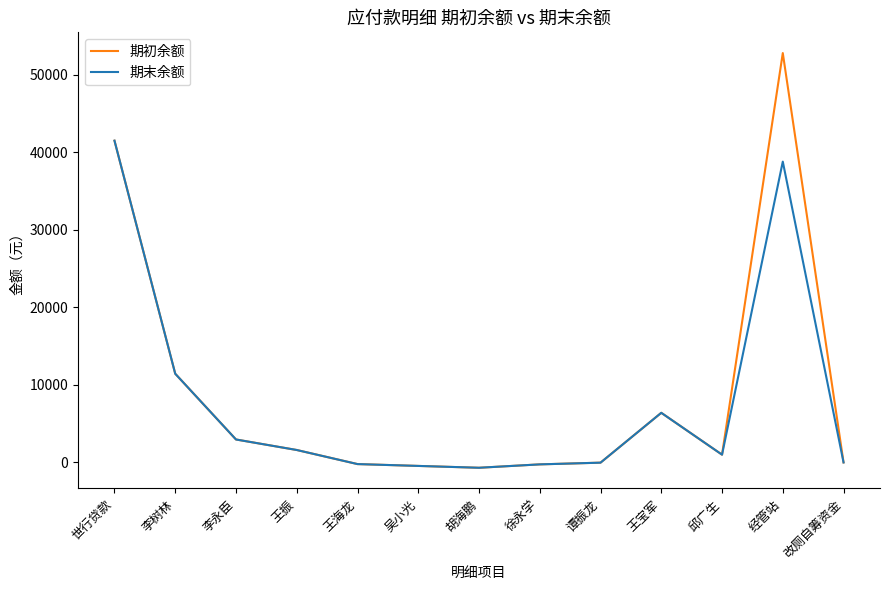

What is the sum of the 期末余额 values at 王海龙 and 胡海鹏?

-901